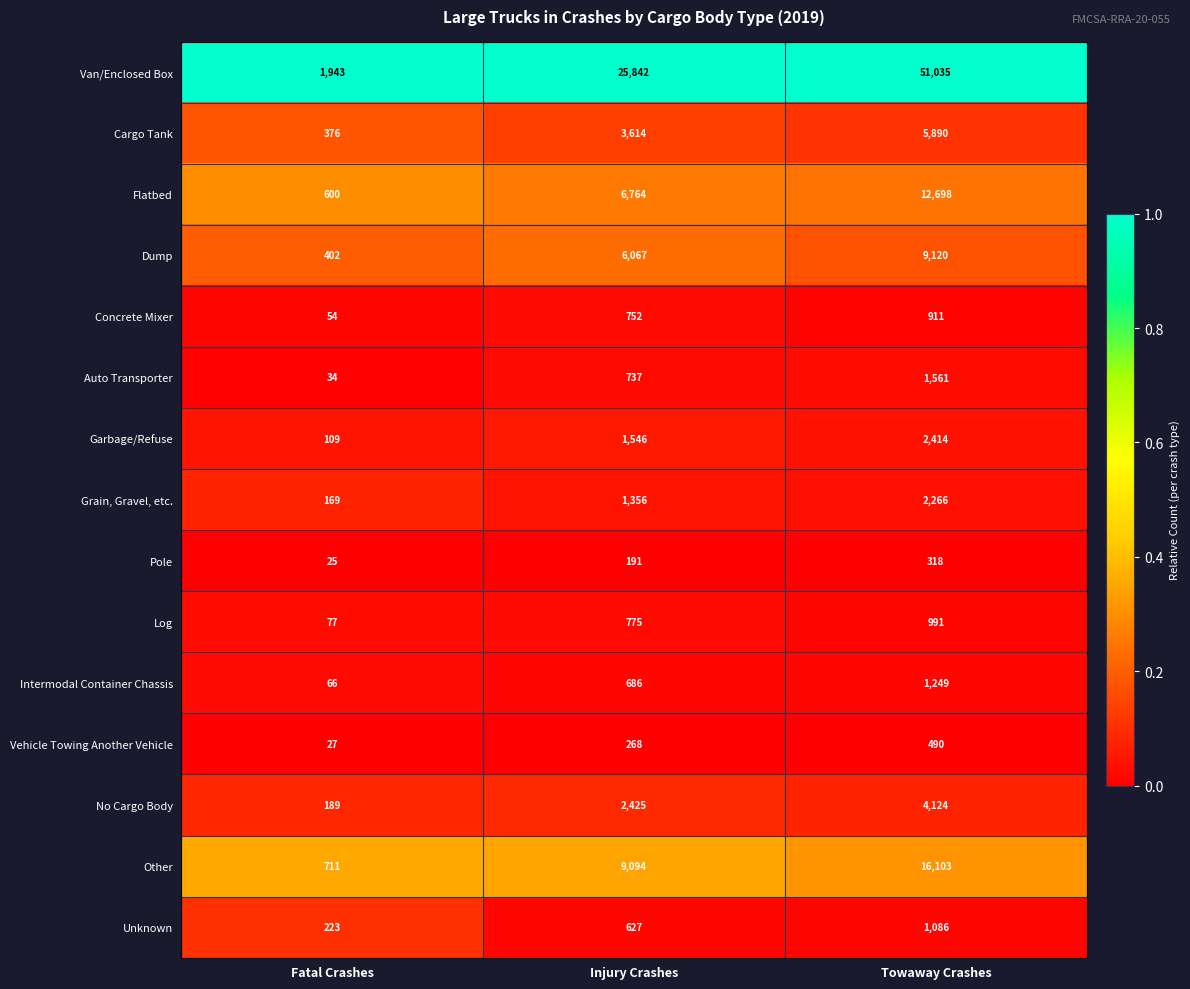

The Unknown series shows 161 at Injury Crashes. True or false?

False